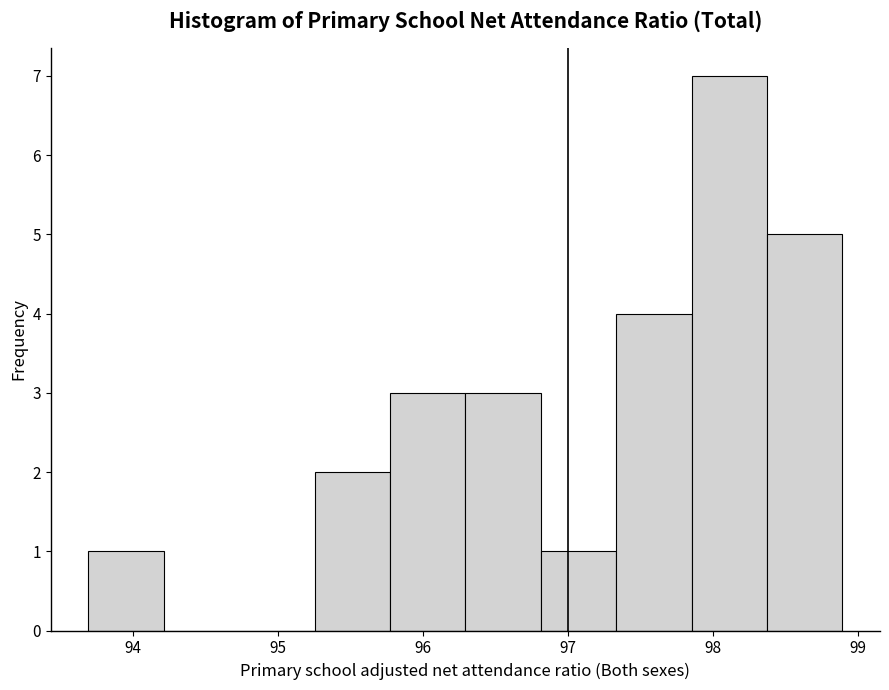

Over which range of the x-axis is the bar tallest?

97.9 to 98.4